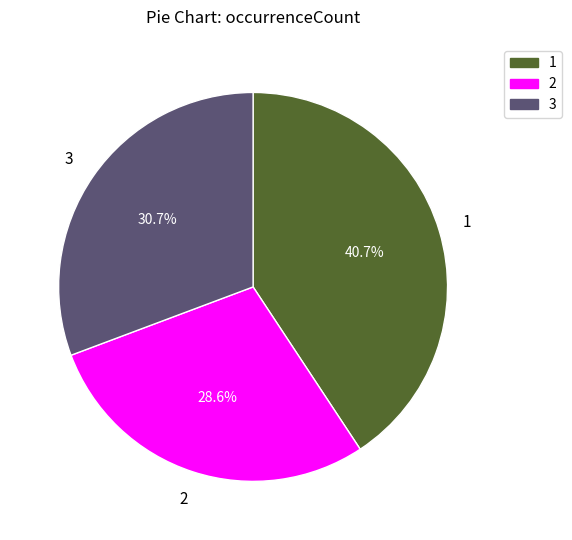

Do 2 and 3 together represent more than half of the pie?

Yes